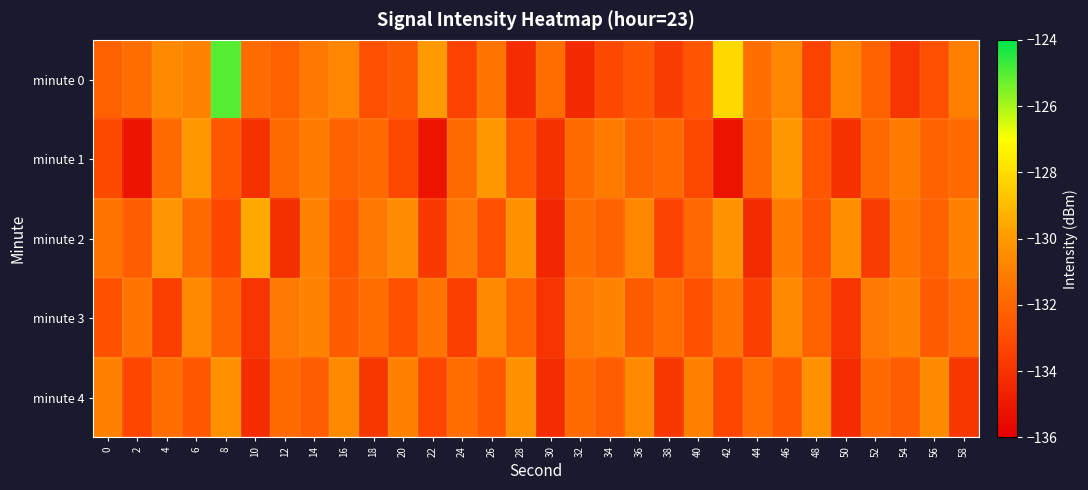

At which category is the sum across all series the highest?

8